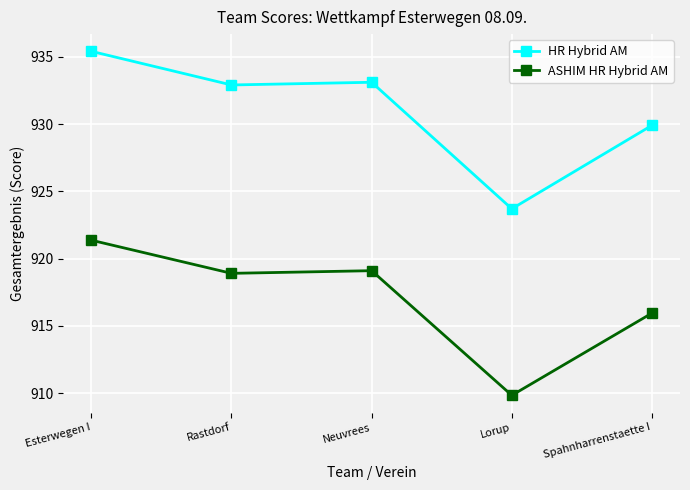

True or false: ASHIM HR Hybrid AM and HR Hybrid AM intersect in this chart.

False